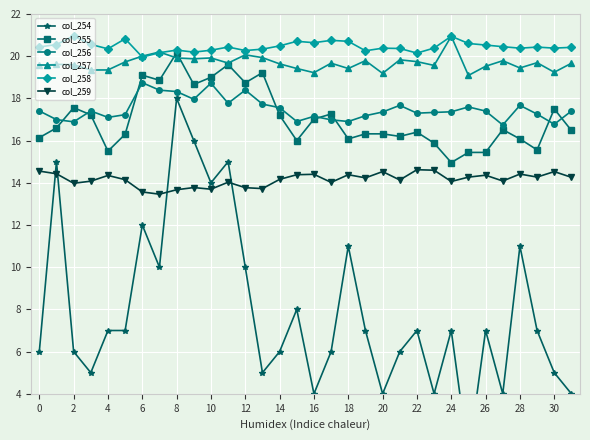

What is the maximum value for col_257?

20.9